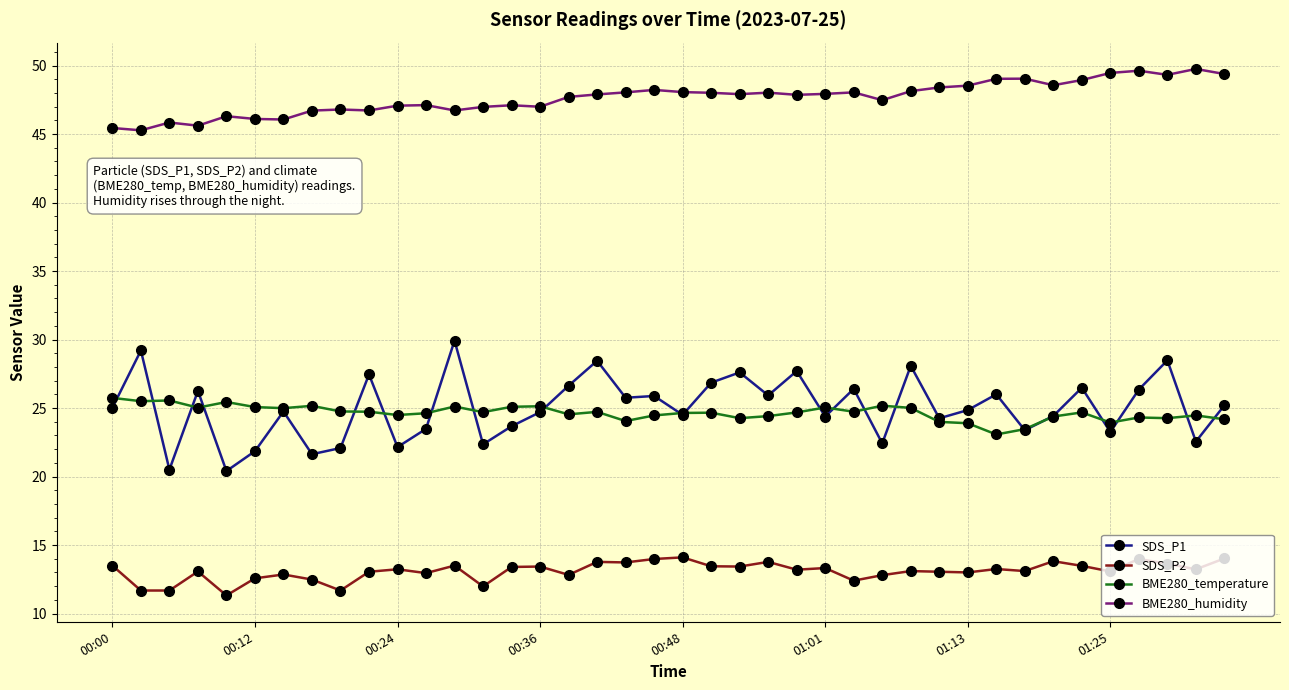

What is the value of the BME280_temperature point at the 17th from the left?

24.5